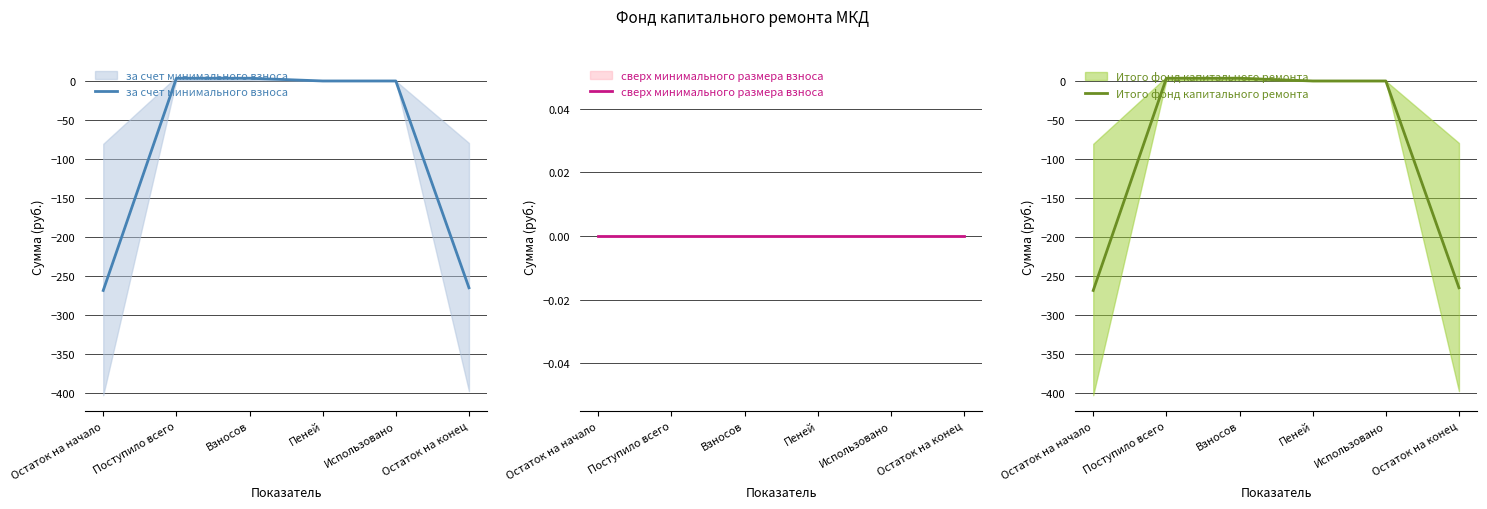

True or false: за счет минимального взноса and Итого фонд капитального ремонта intersect in this chart.

False